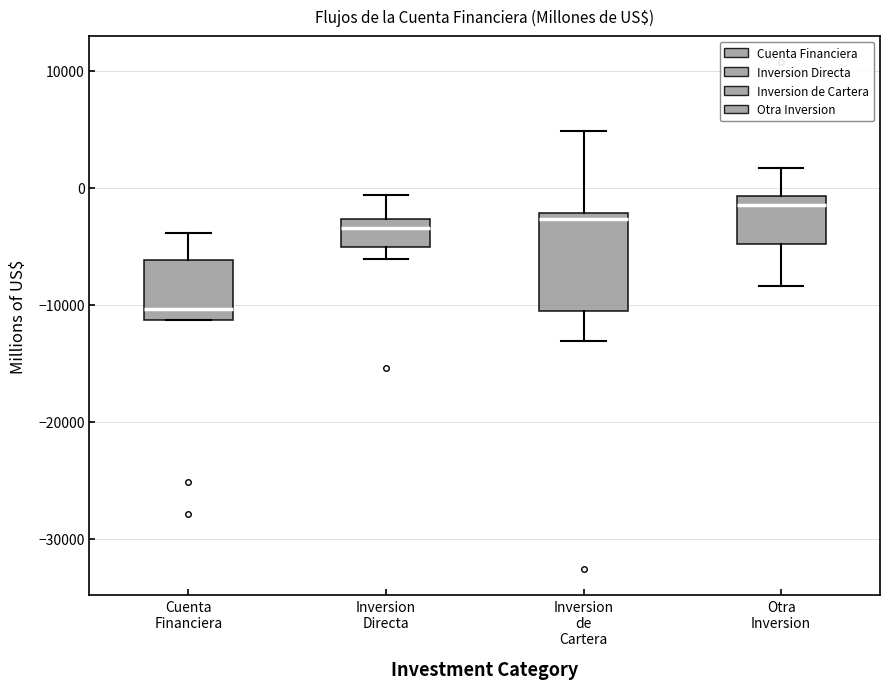

Which box has the highest median line?

Otra Inversion